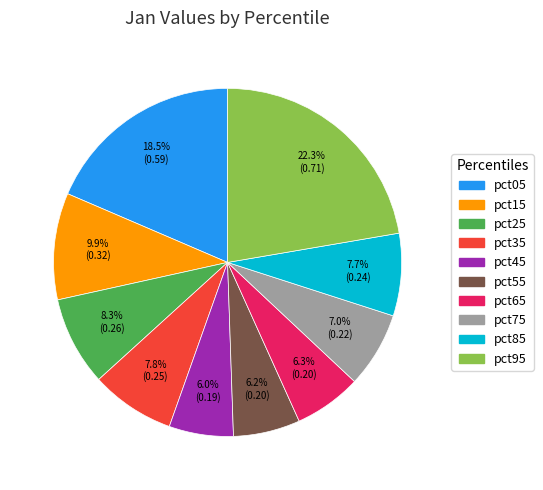

Does any single category account for the majority?

No